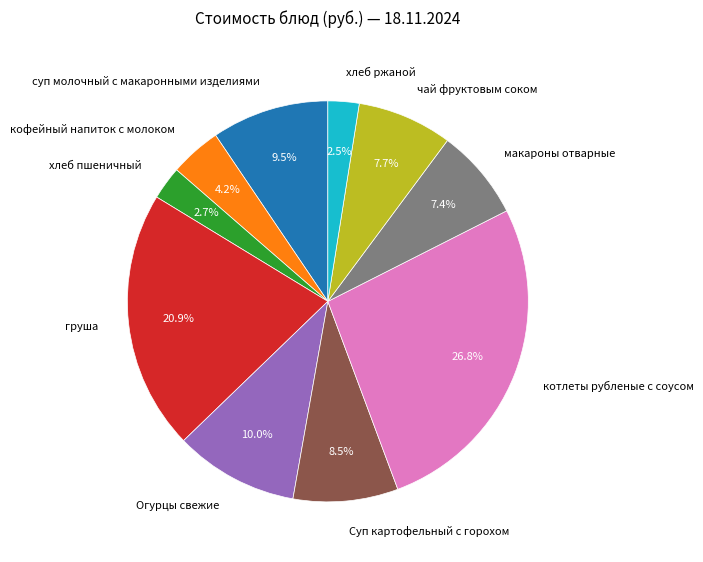

Is чай фруктовым соком the majority of the pie?

No